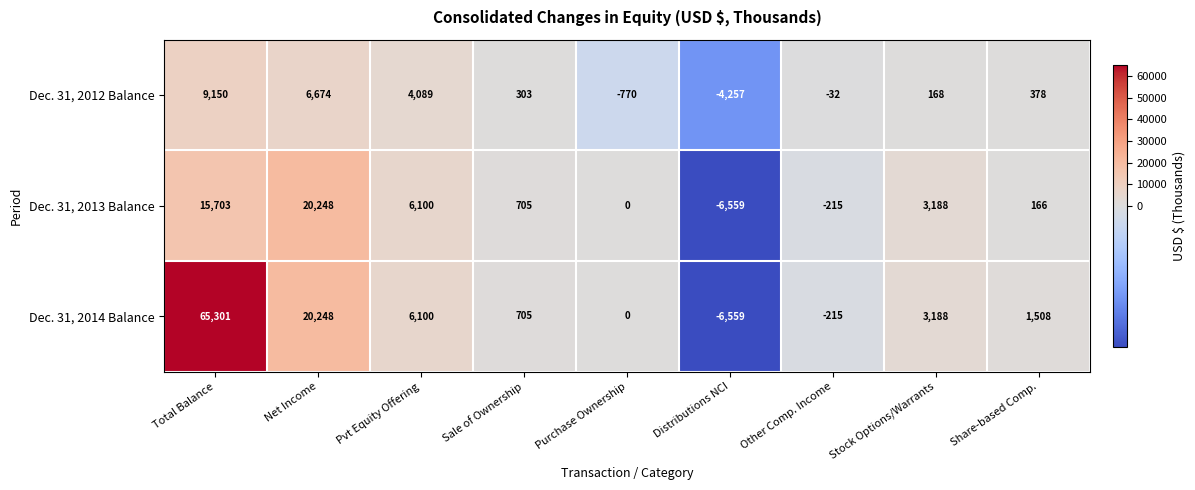

At which category does the chart reach its minimum across all series?

Distributions NCI